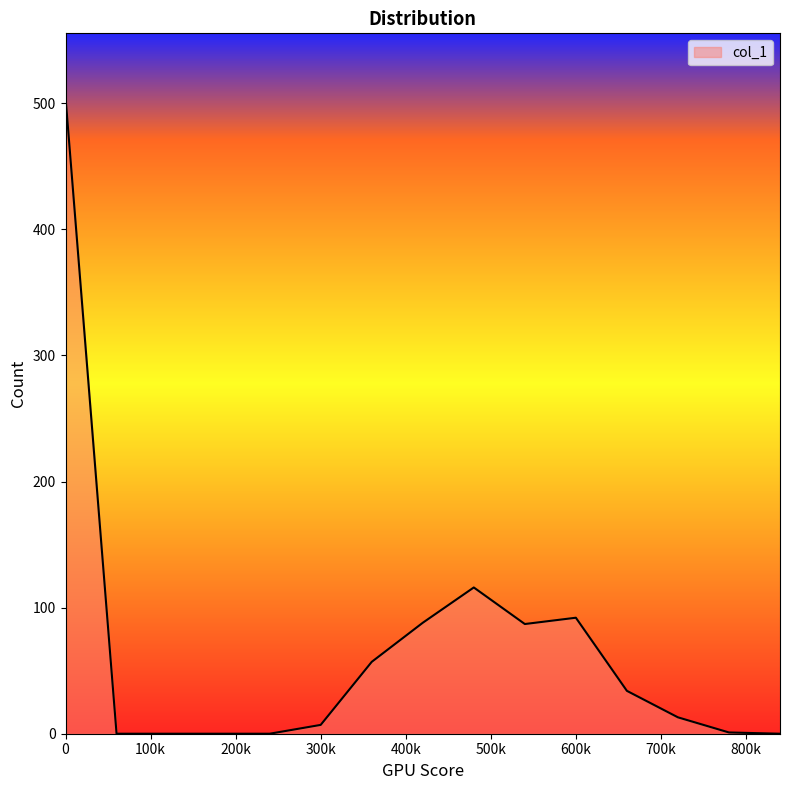

What is the maximum value shown in the chart?

505